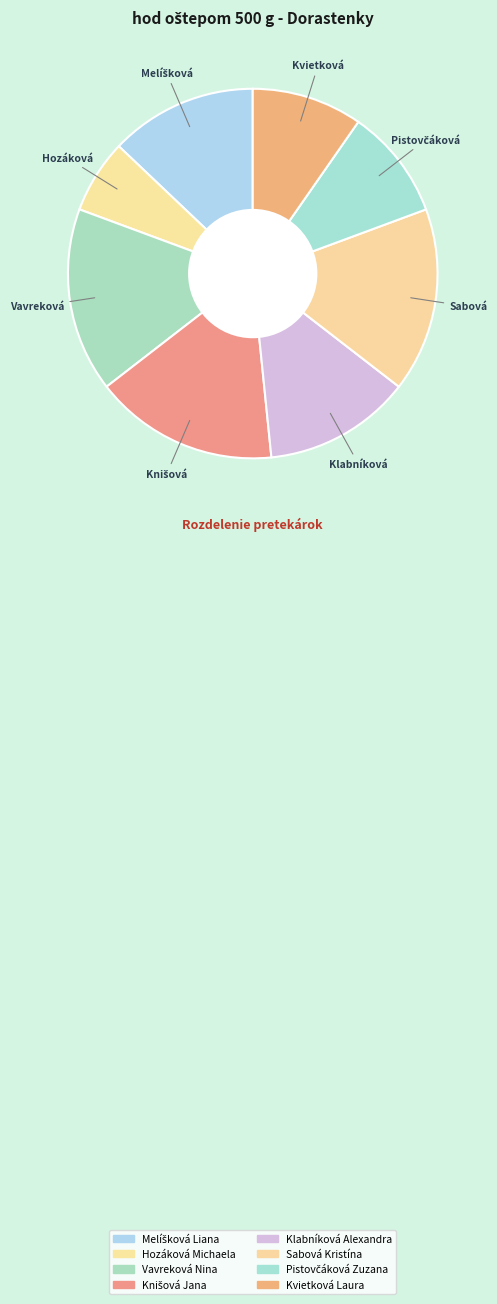

Count the number of slices in the pie.

8